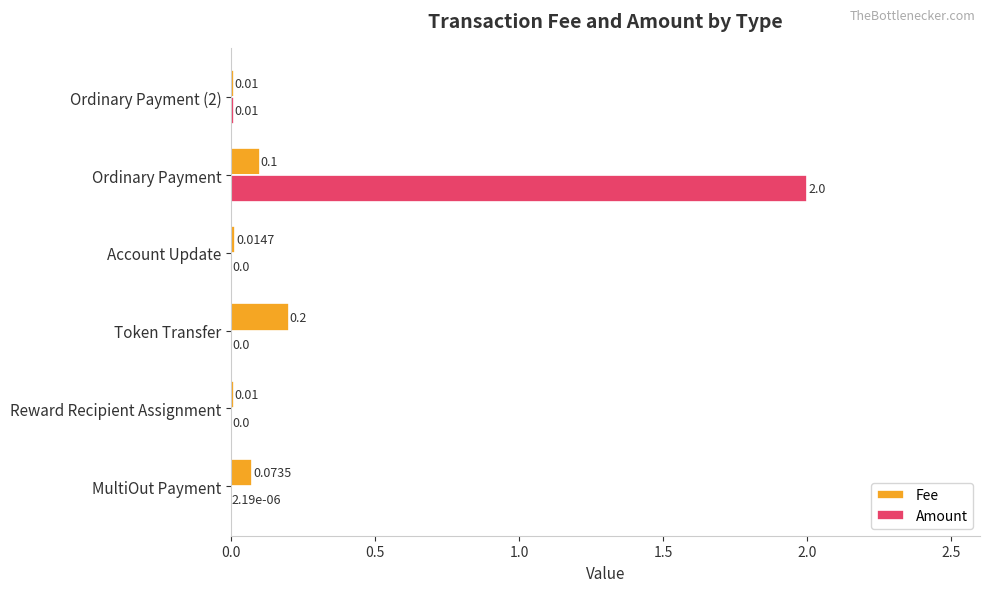

What is the sum of the Amount values at Ordinary Payment and Reward Recipient Assignment?

2.0